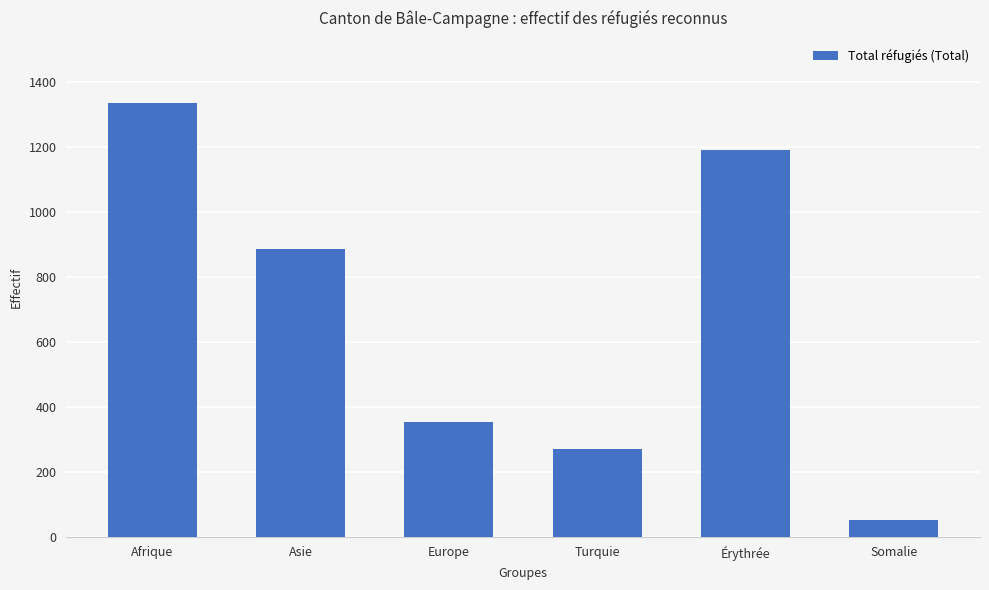

What is the sum of all values?

4088